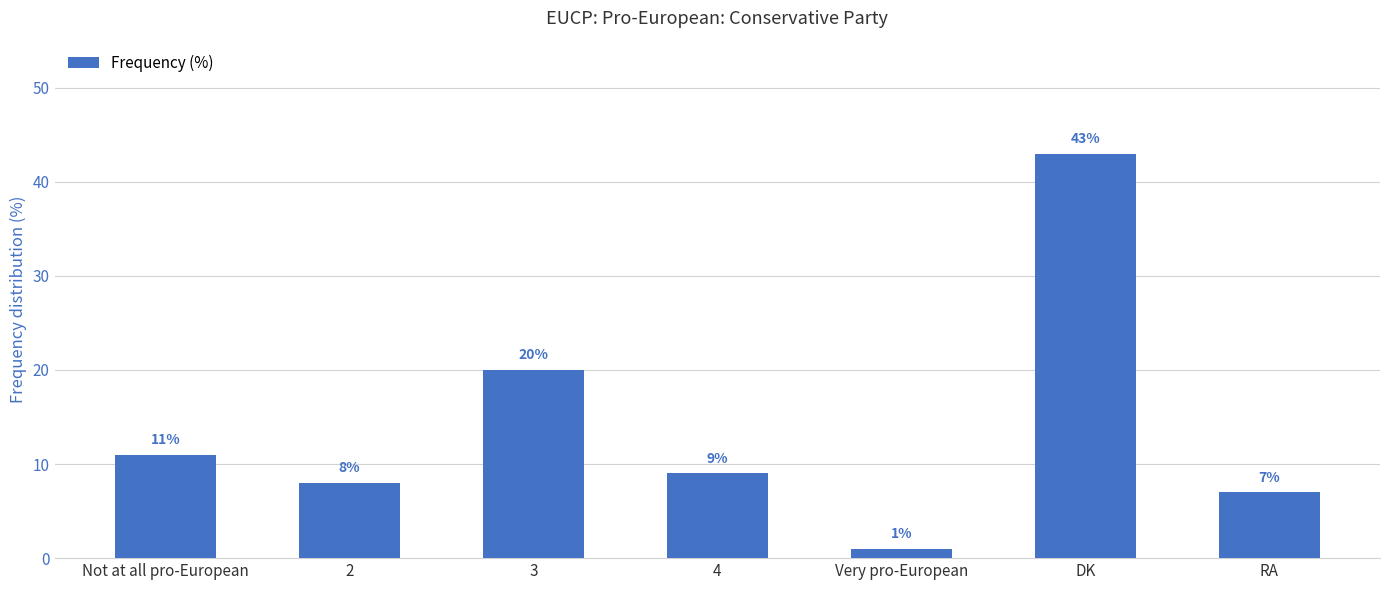

How many data points does each series have?

7